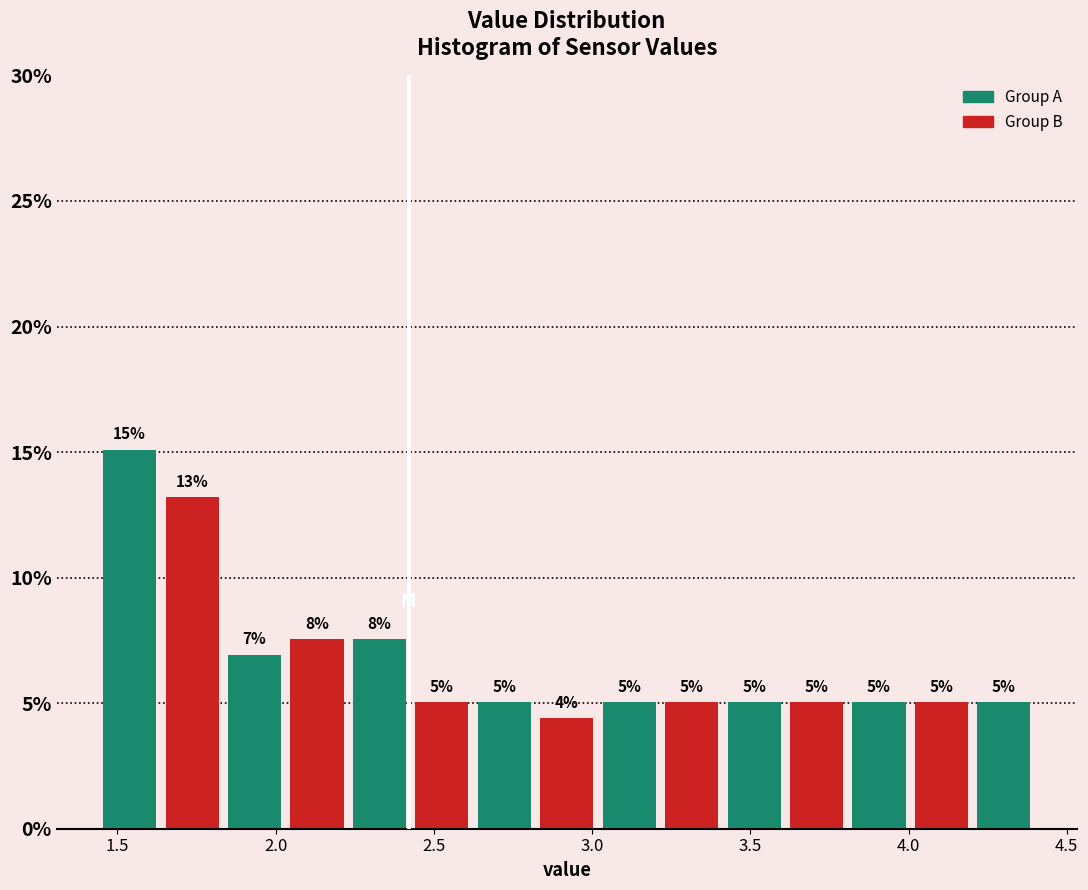

Read against the x-axis, roughly where is the centre of the tallest bar?

1.55